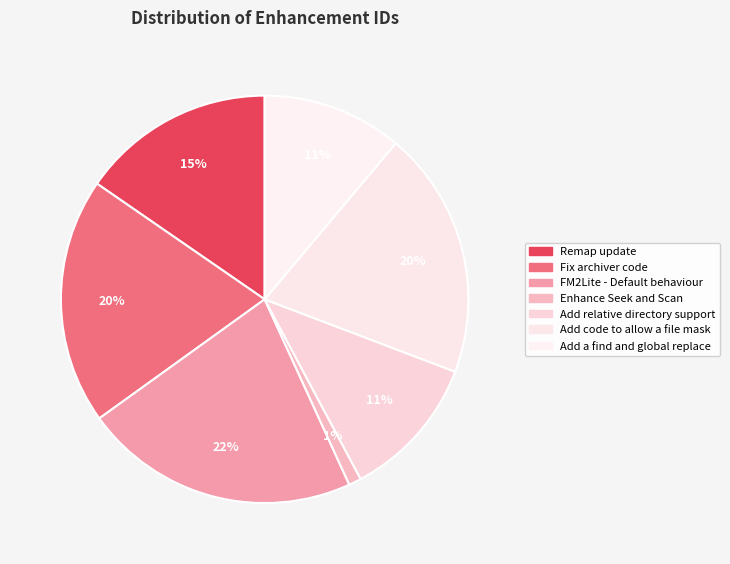

Does Add relative directory support represent more than half of the total?

No